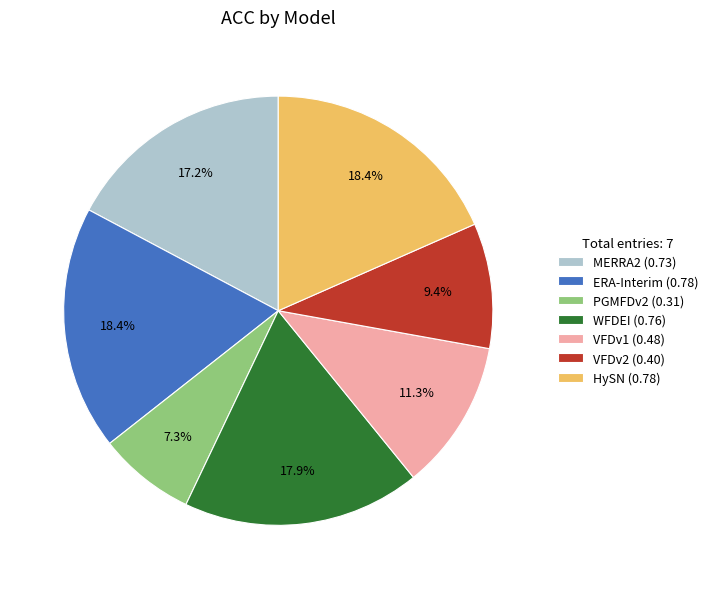

Does VFDv2 represent more than half of the total?

No